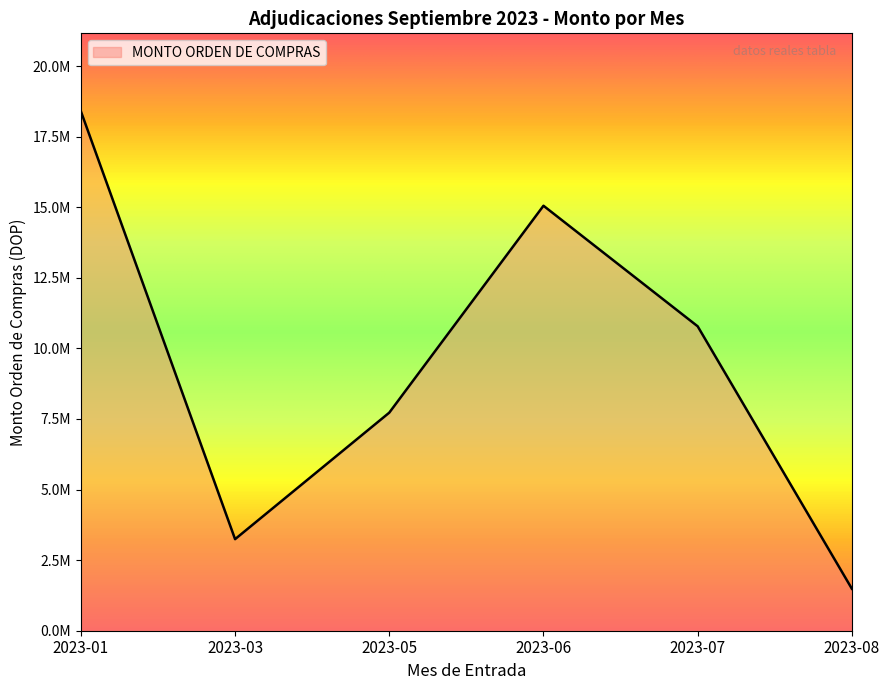

Is this an area chart (filled region under the line)?

Yes